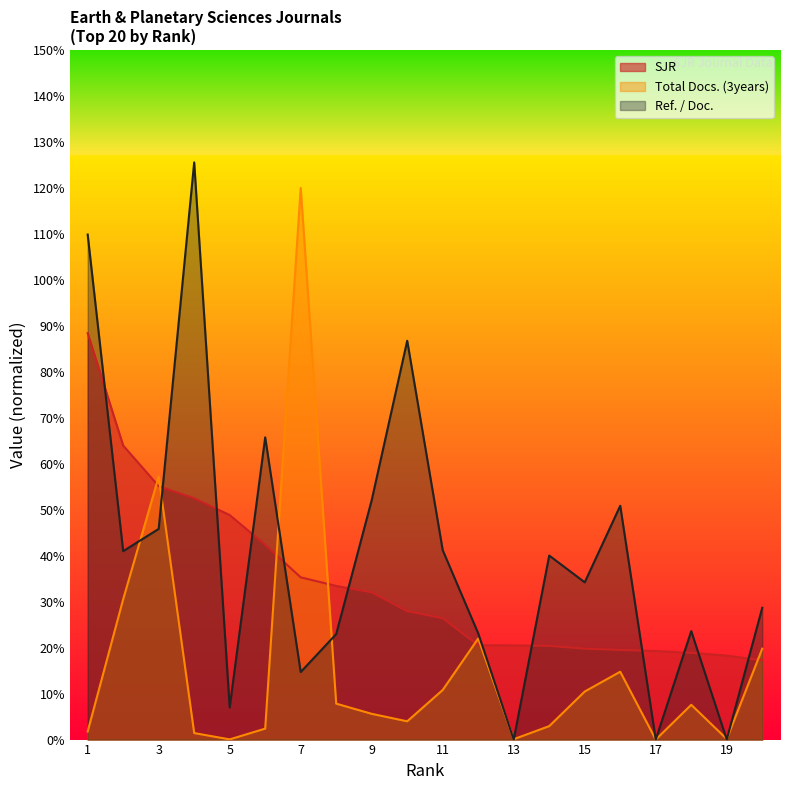

Which category has the lowest value across all series?

17